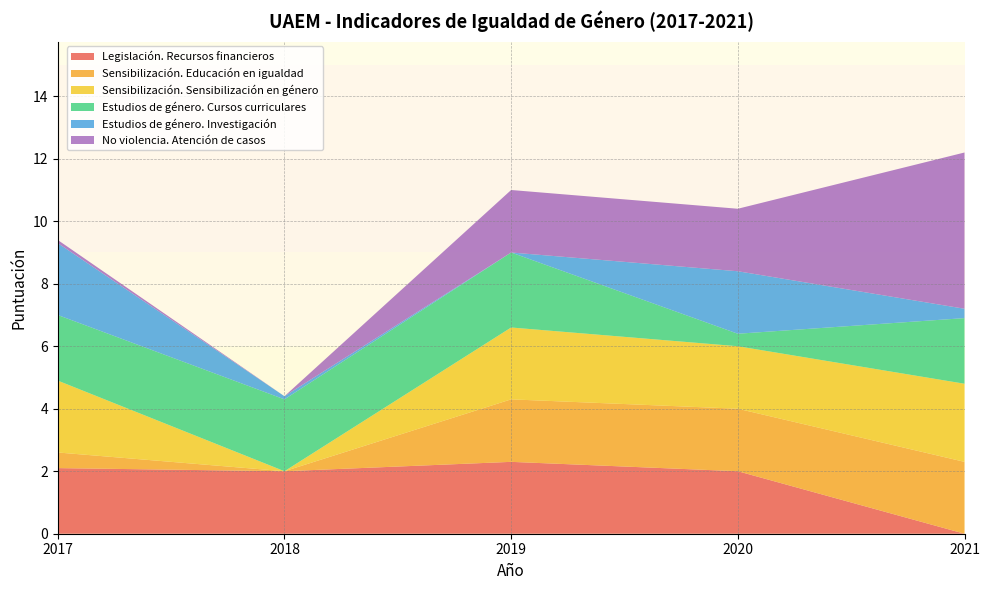

Reading right to left, extract all data points from this chart.

Legislación. Recursos financieros: 0.0	2.0	2.3	2.0	2.1
Sensibilización. Educación en igualdad: 2.3	2.0	2.0	0.0	0.5
Sensibilización. Sensibilización en género: 2.5	2.0	2.3	0.0	2.3
Estudios de género. Cursos curriculares: 2.1	0.4	2.4	2.3	2.1
Estudios de género. Investigación: 0.3	2.0	0.0	0.1	2.3
No violencia. Atención de casos: 5.0	2.0	2.0	0.0	0.1